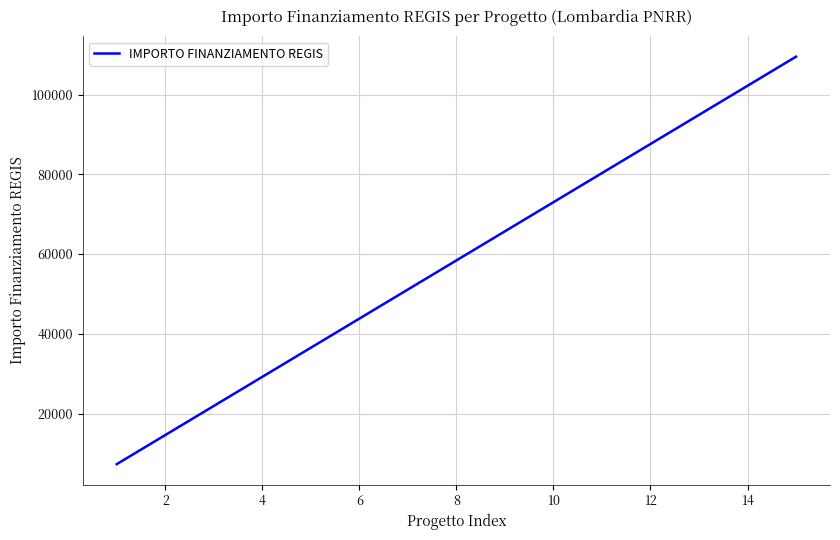

What is the maximum value shown in the chart?

109515